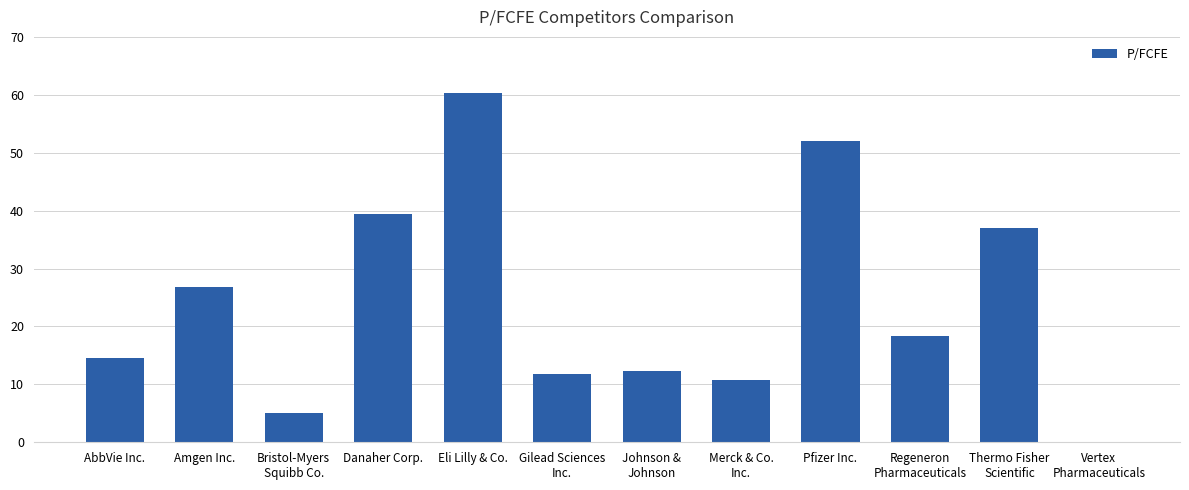

Reading left to right, transcribe all the data shown in this chart.

AbbVie Inc.=14.5	Amgen Inc.=26.9	Bristol-Myers
Squibb Co.=5.0	Danaher Corp.=39.4	Eli Lilly & Co.=60.3	Gilead Sciences
Inc.=11.8	Johnson &
Johnson=12.3	Merck & Co.
Inc.=10.8	Pfizer Inc.=52.0	Regeneron
Pharmaceuticals=18.3	Thermo Fisher
Scientific=37.0	Vertex
Pharmaceuticals=0.0